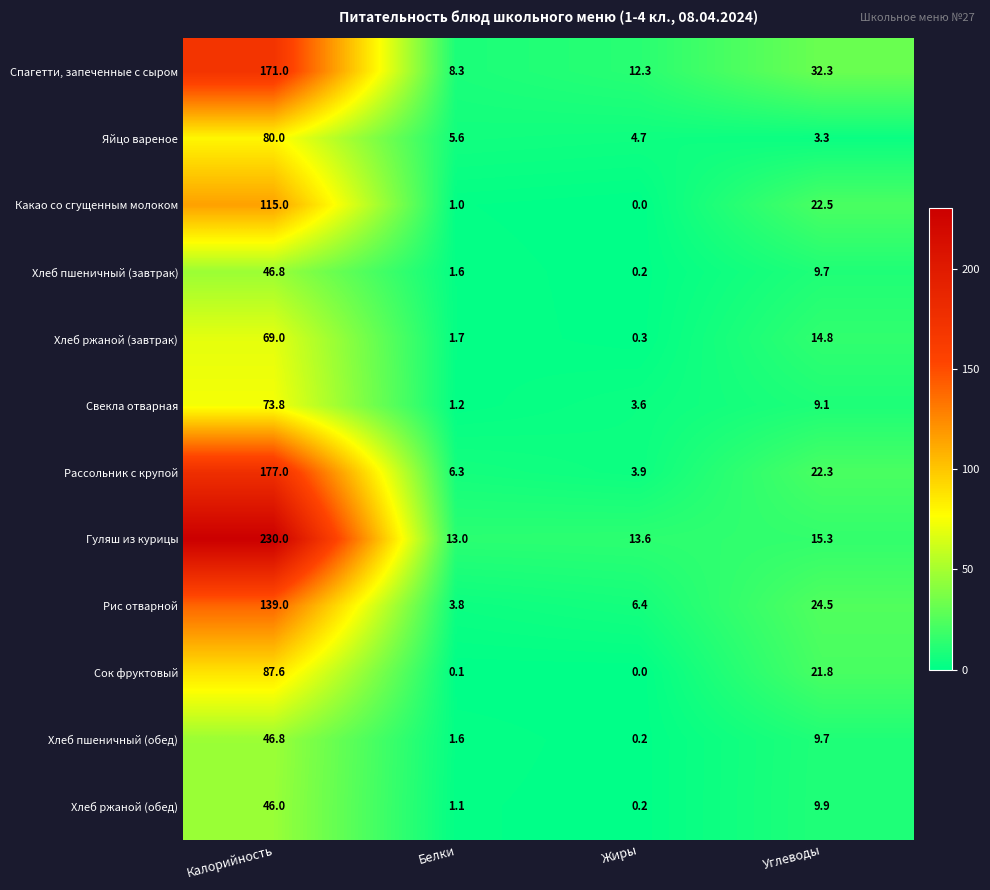

Which series changed the most between Калорийность and Углеводы?

Гуляш из курицы